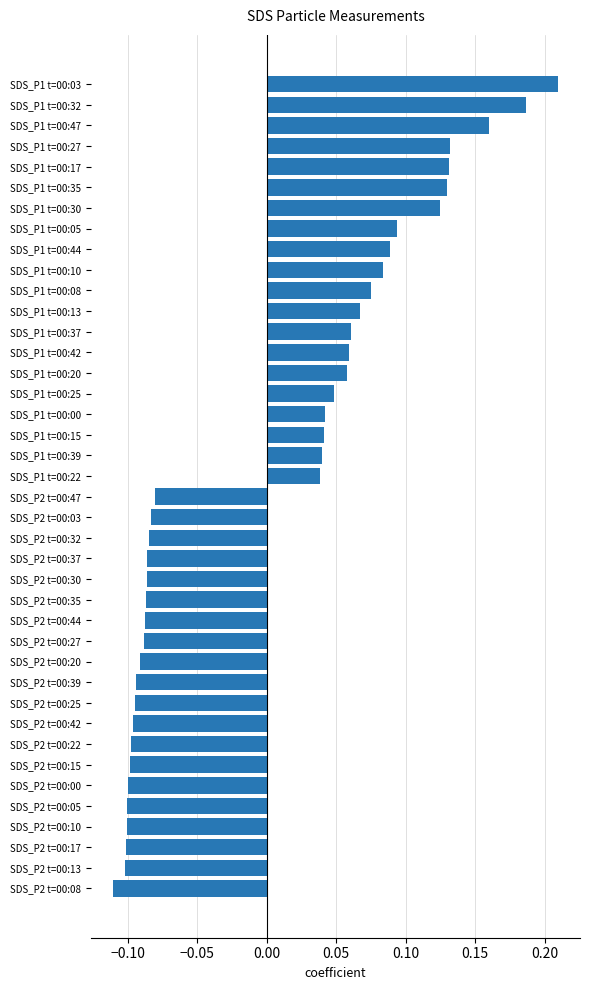

What is the change in value from SDS_P1 t=00:15 to SDS_P1 t=00:47?

+0.1